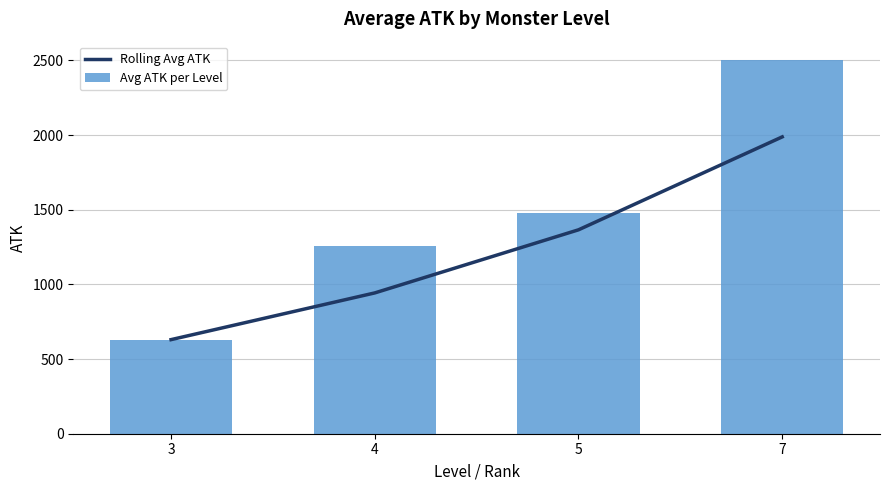

Reading right to left, extract all data points from this chart.

Rolling Avg ATK: 1987.5	1365.3	942.8	630.0
Avg ATK per Level: 2500.0	1475.0	1255.6	630.0